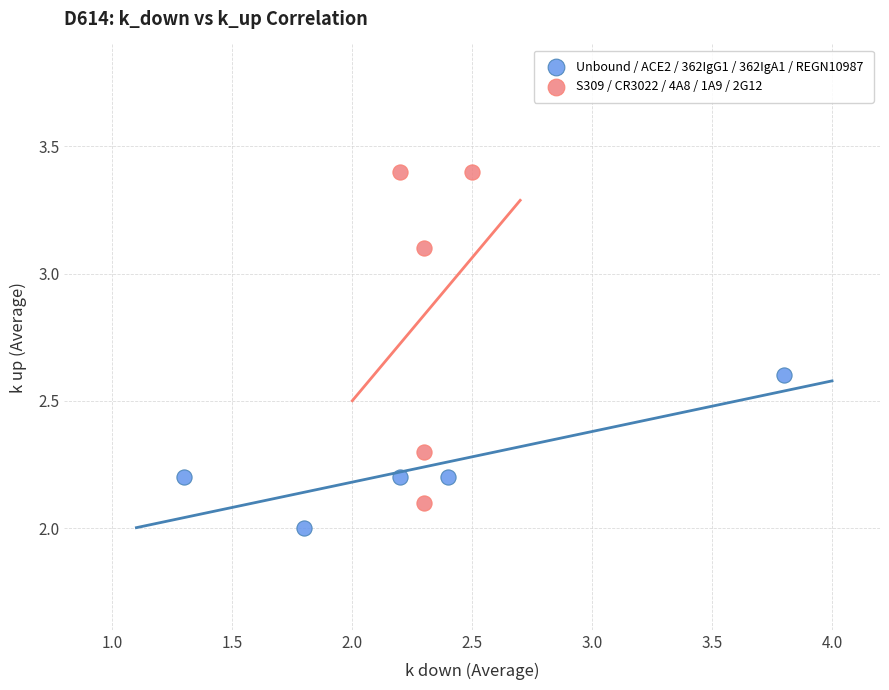

Which series has the widest spread of Y values?

S309 / CR3022 / 4A8 / 1A9 / 2G12